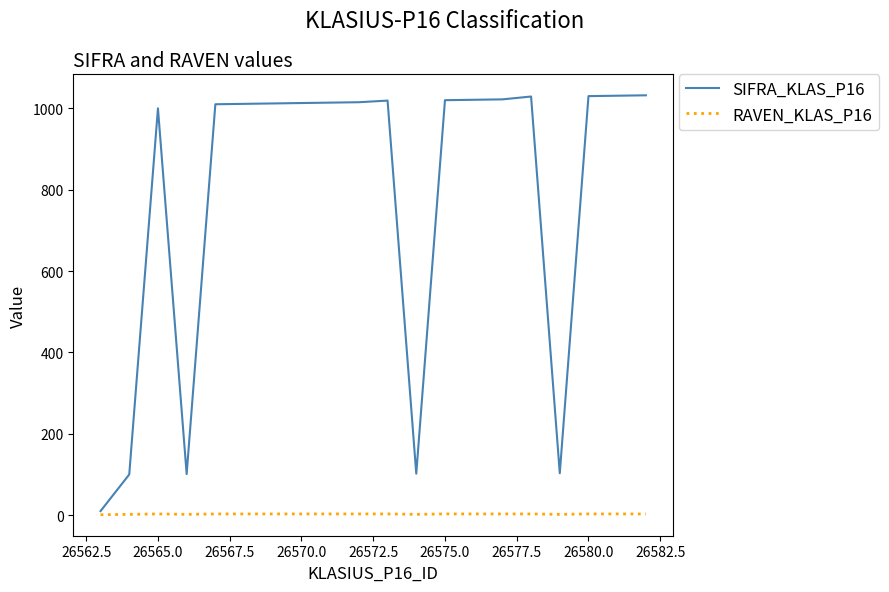

What is the sum of all SIFRA_KLAS_P16 values?

15695